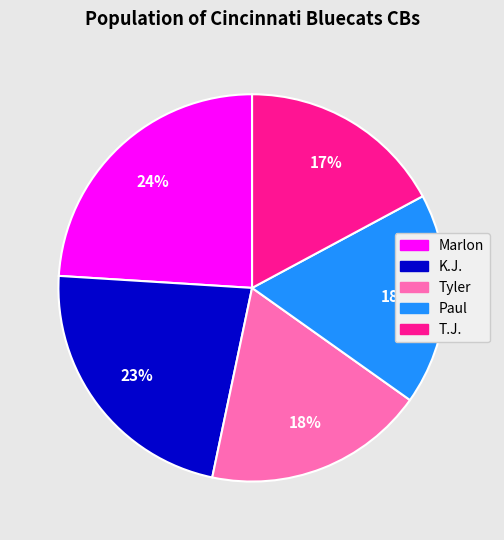

To the nearest percent, what is the average slice percentage?

20%